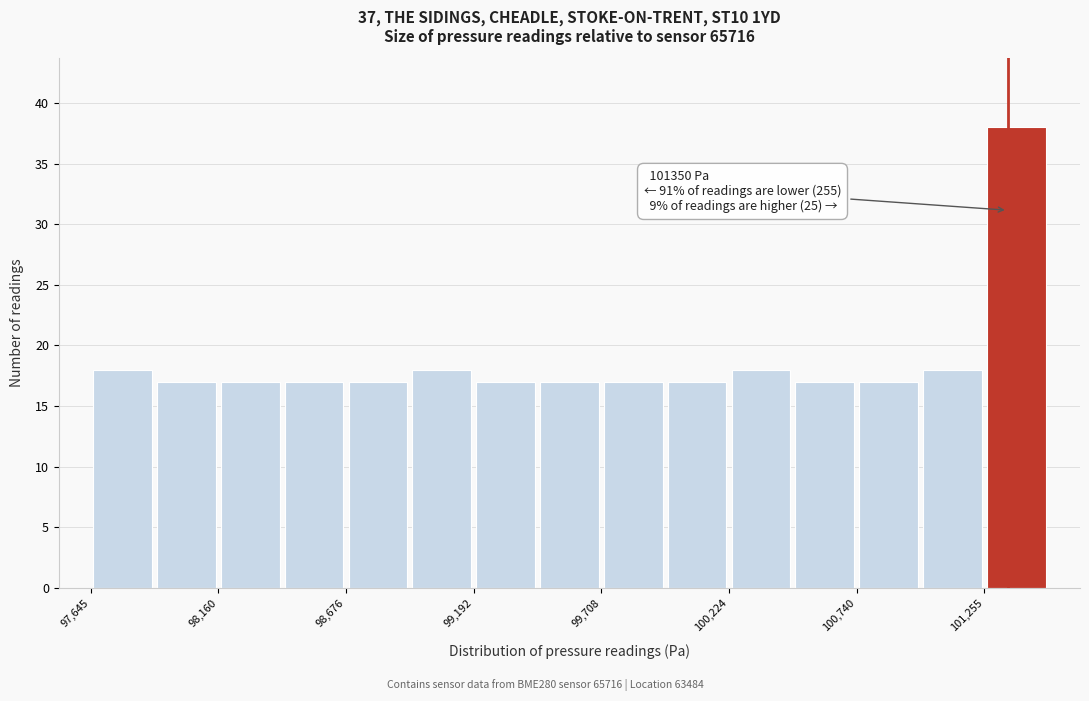

Read against the x-axis, roughly where is the centre of the tallest bar?

101400